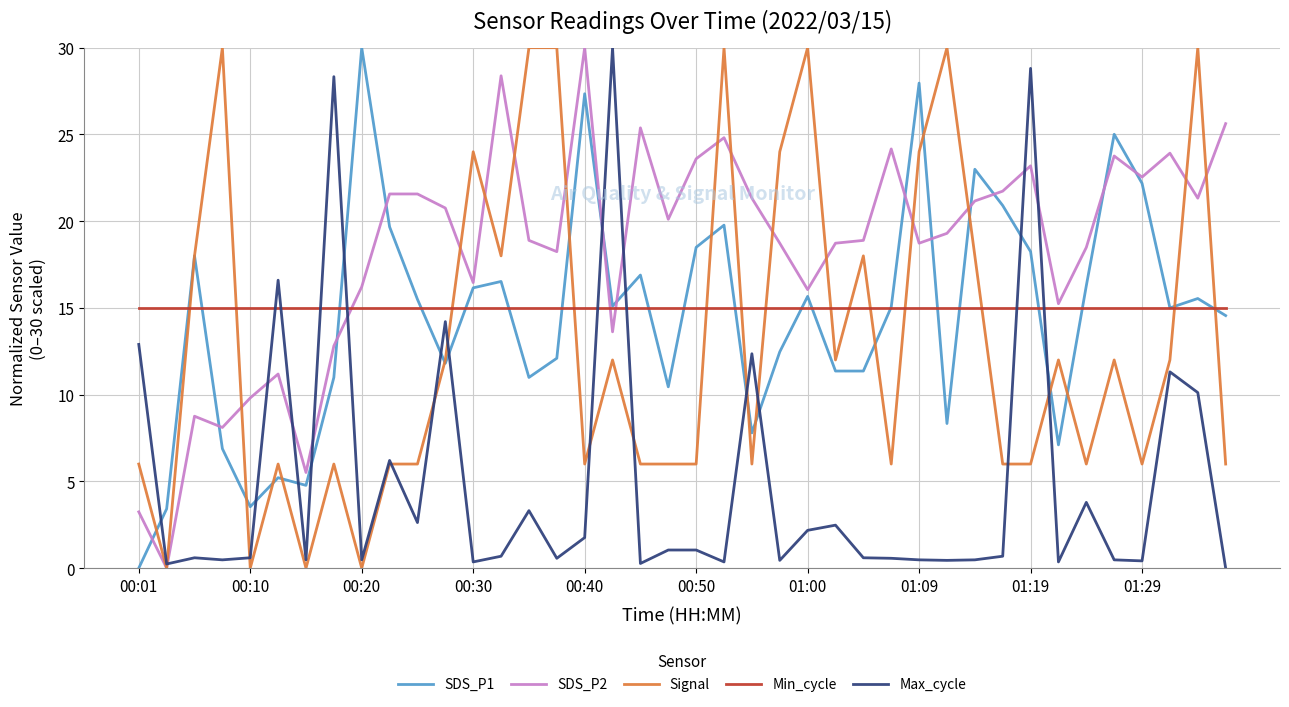

What is the highest value of the Signal series?

30.0